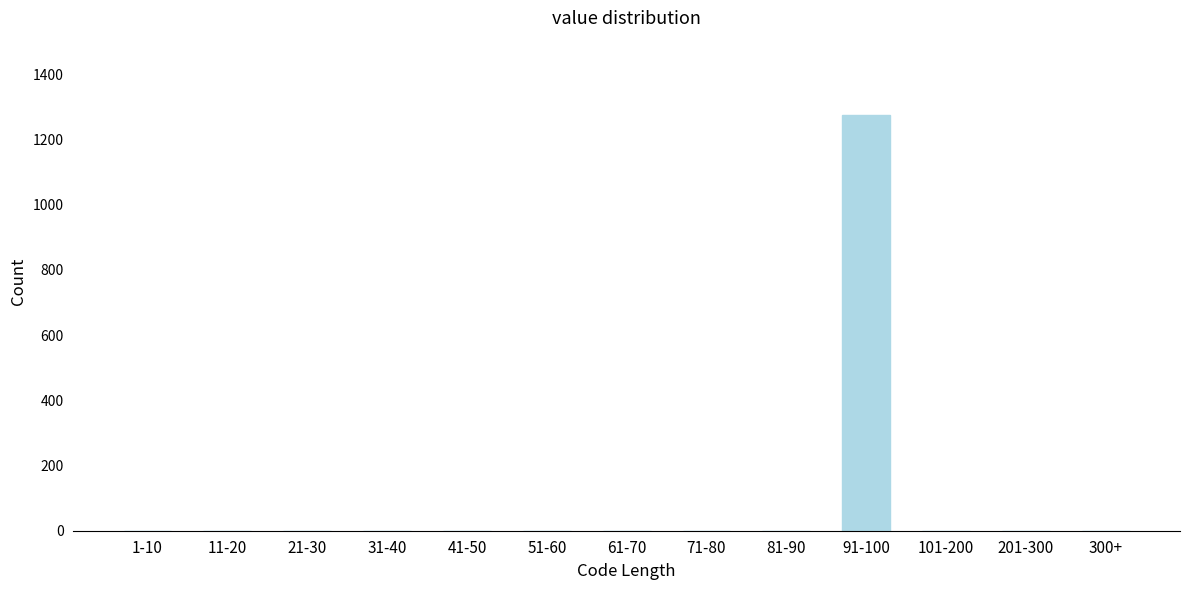

Reading left to right, list all the values displayed in this chart.

1-10=0	11-20=0	21-30=0	31-40=0	41-50=0	51-60=0	61-70=0	71-80=0	81-90=0	91-100=1274	101-200=0	201-300=0	300+=0